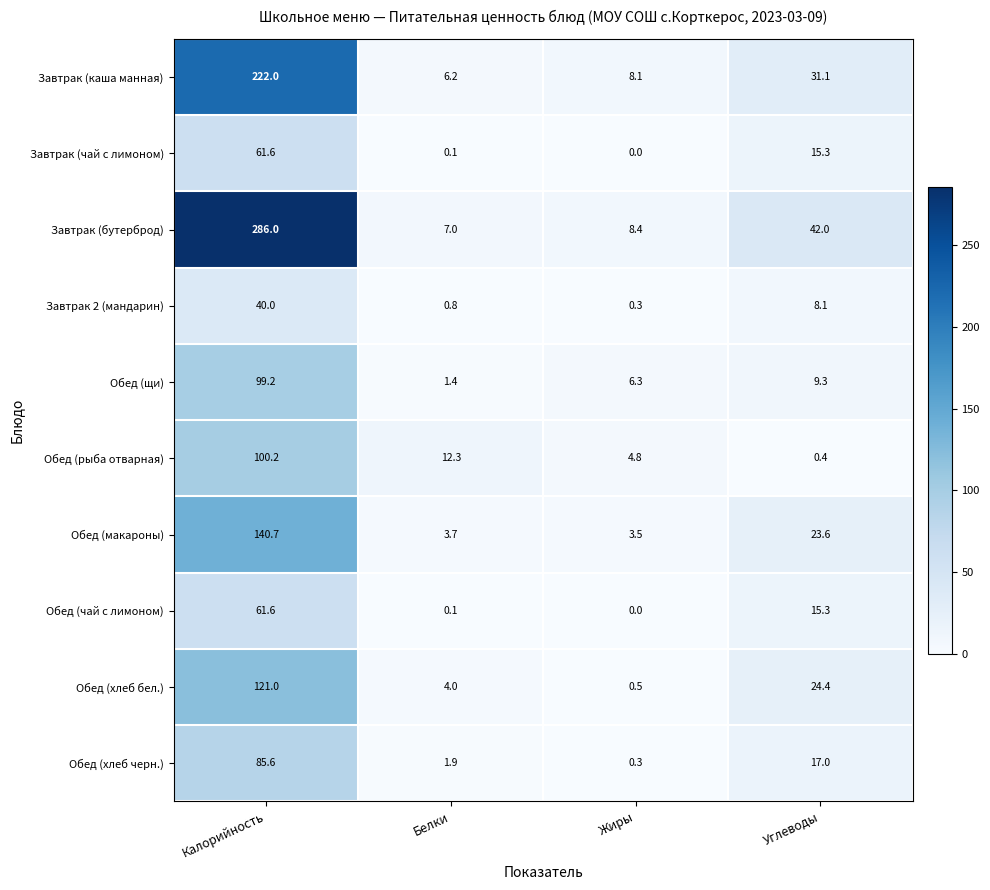

Count the number of data series in this chart.

10